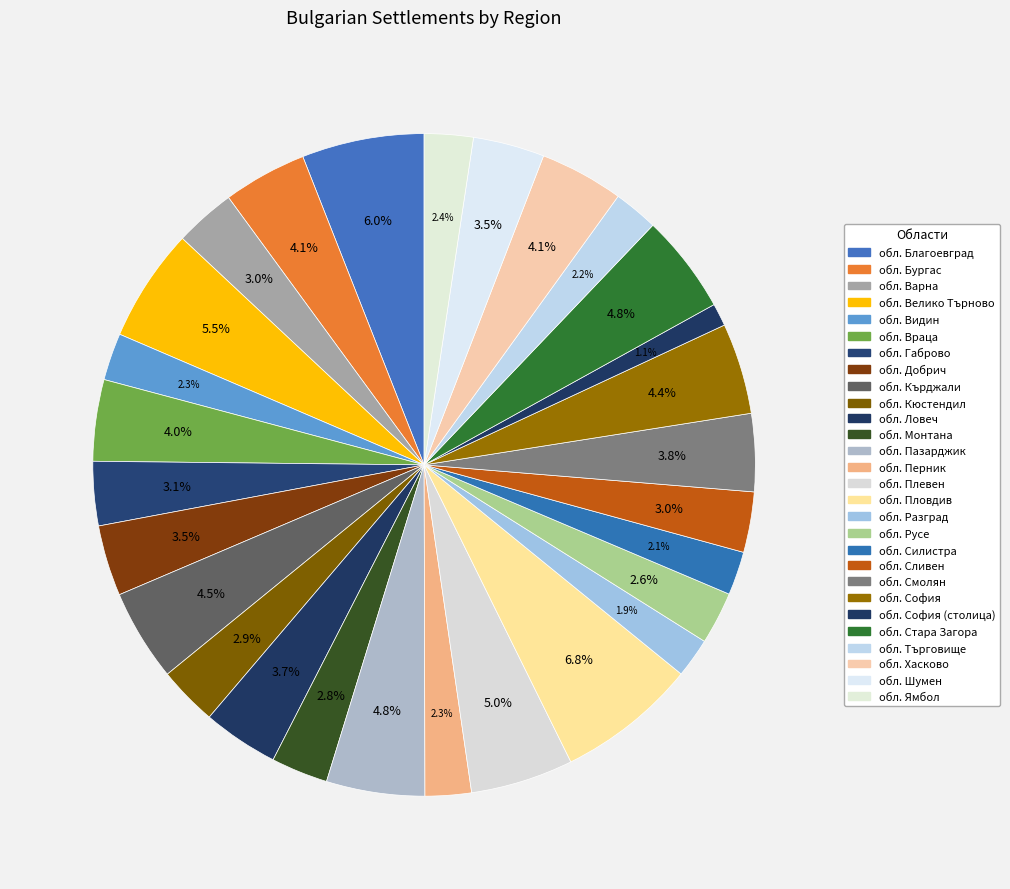

Does any single category account for the majority?

No